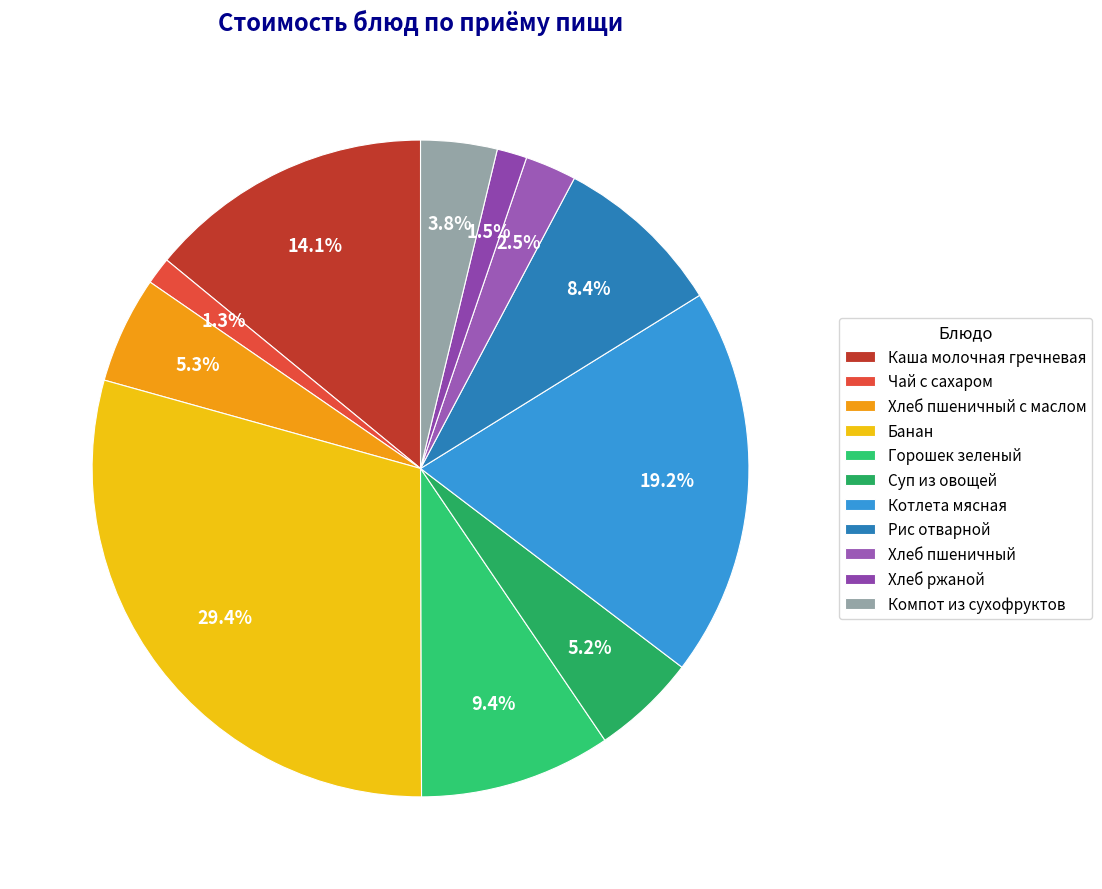

How many segments does this pie chart have?

11